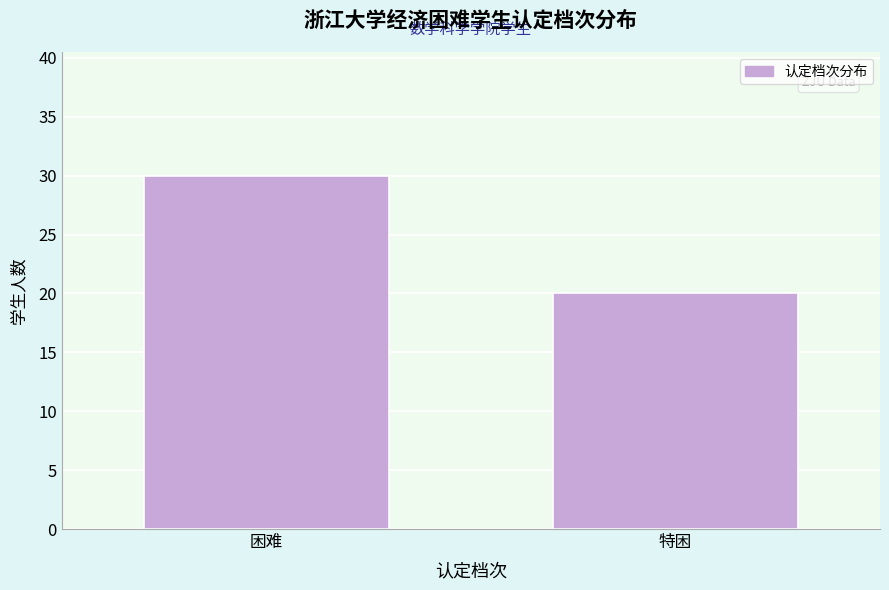

Reading left to right, extract all data points from this chart.

30	20